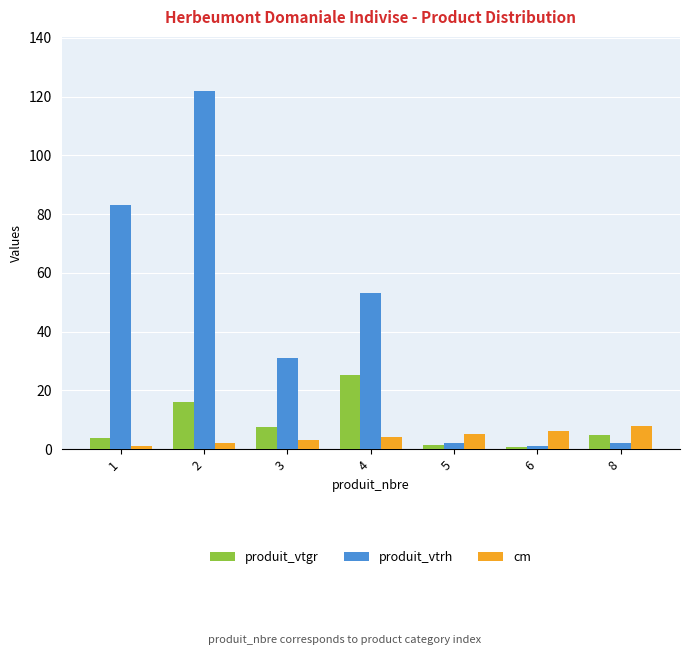

What is the difference between the highest and lowest values at 4?

49.0